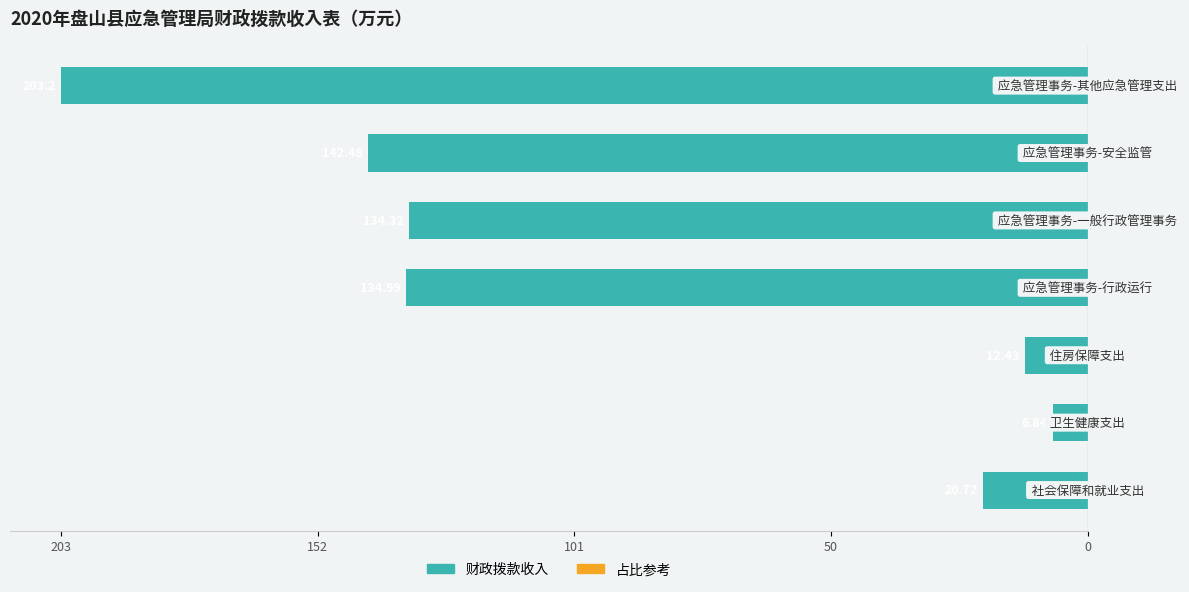

Are the bars horizontal?

Yes